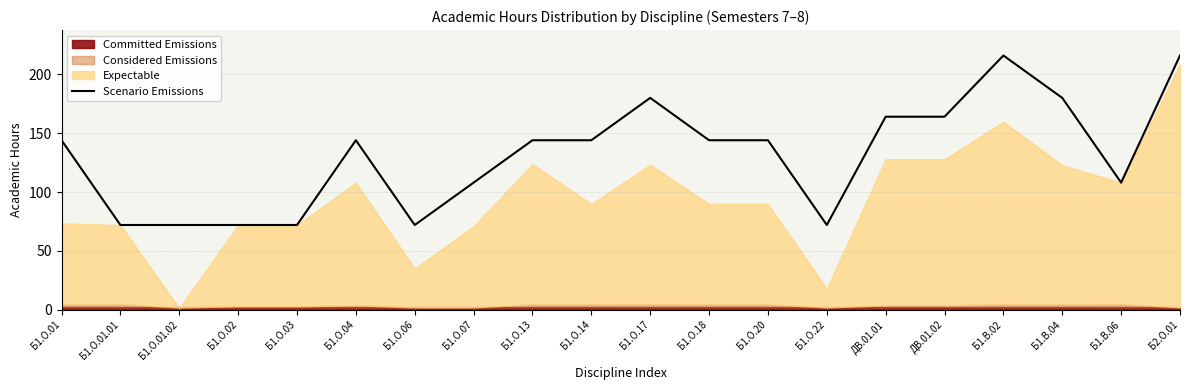

Read the value at Б1.О.02, to the nearest 50.

50